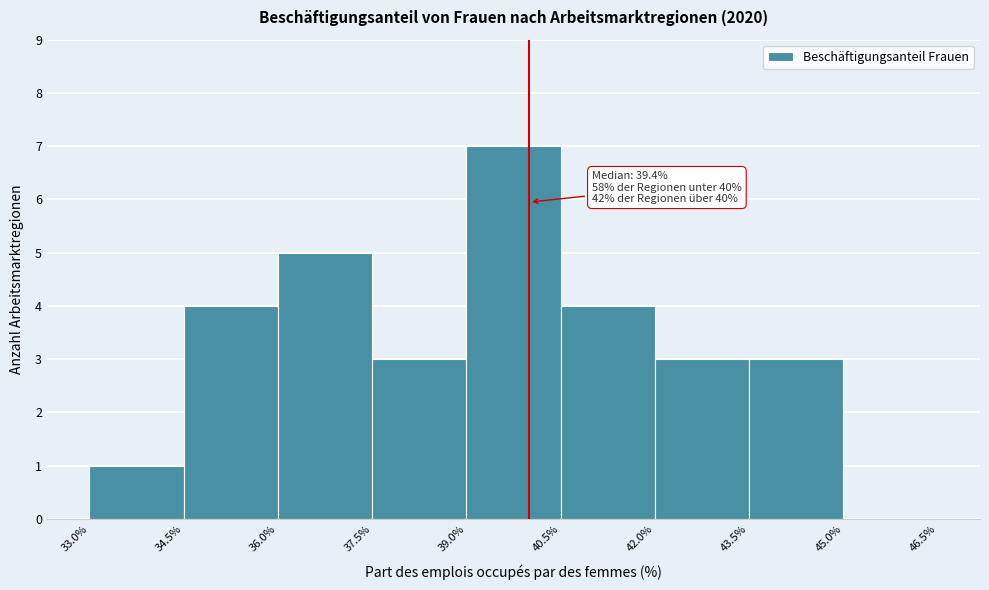

Over which range of the x-axis is the bar tallest?

39.0% to 40.5%